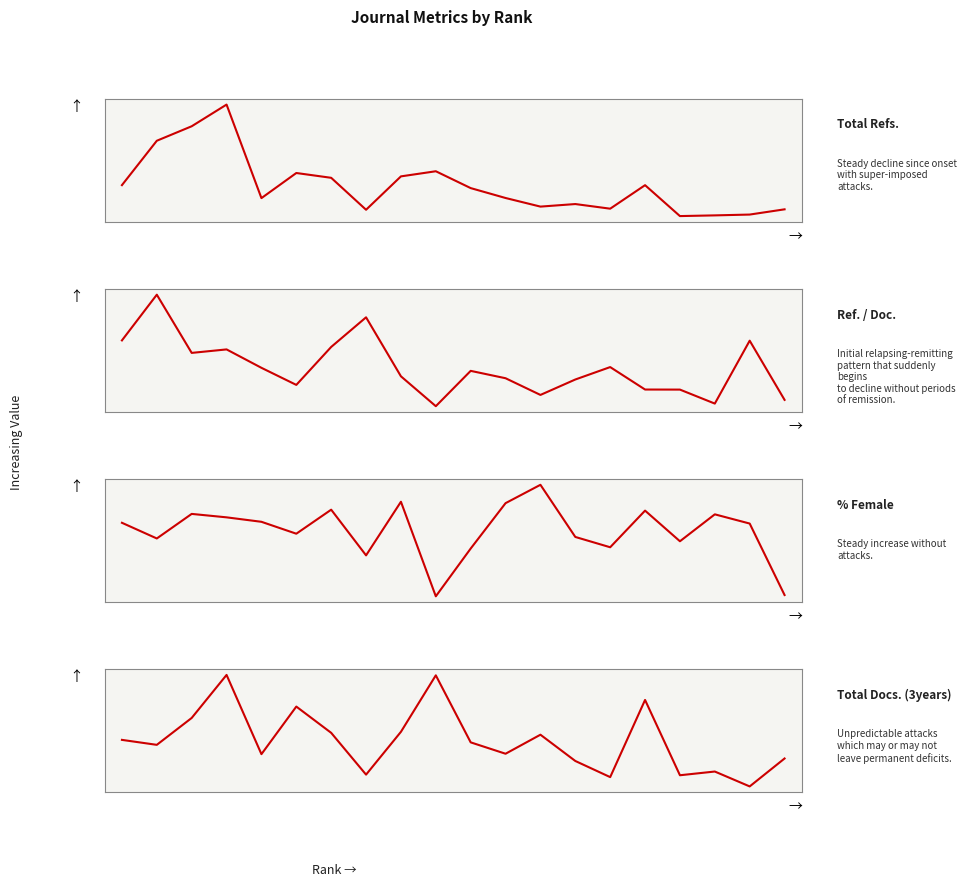

At how many categories does at least one series exceed 1909?

12